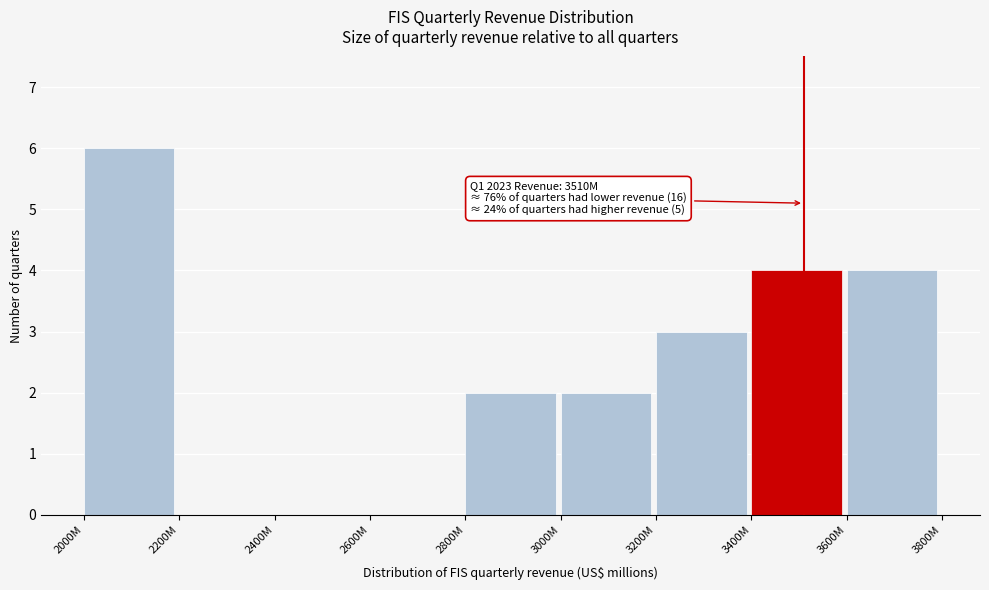

Reading right to left, extract all data points from this chart.

3600M=4	3400M=4	3200M=3	3000M=2	2800M=2	2600M=0	2400M=0	2200M=0	2000M=6